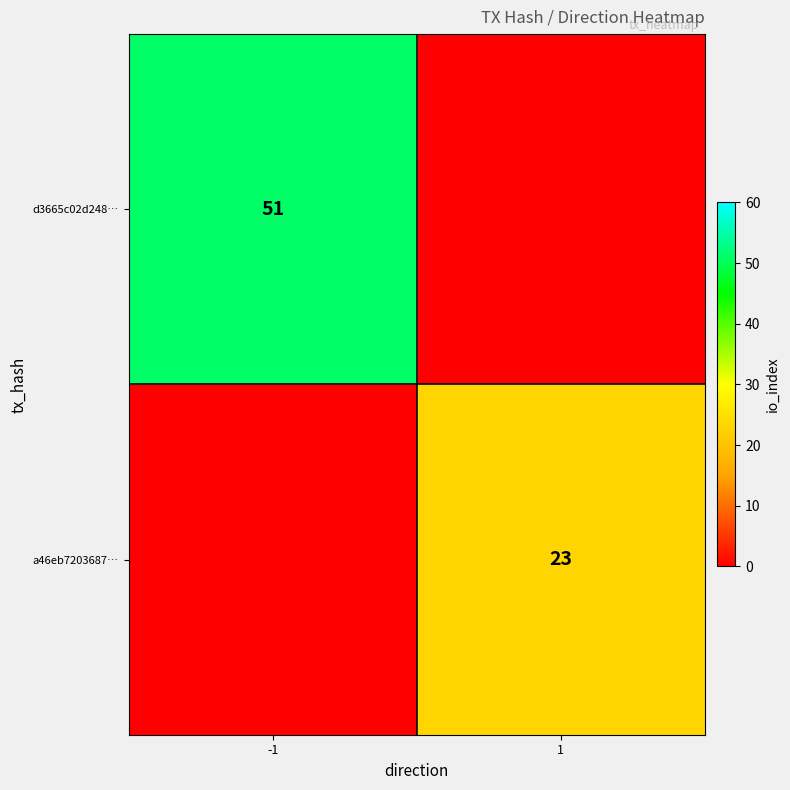

What is the difference between the highest and lowest values at 1?

23